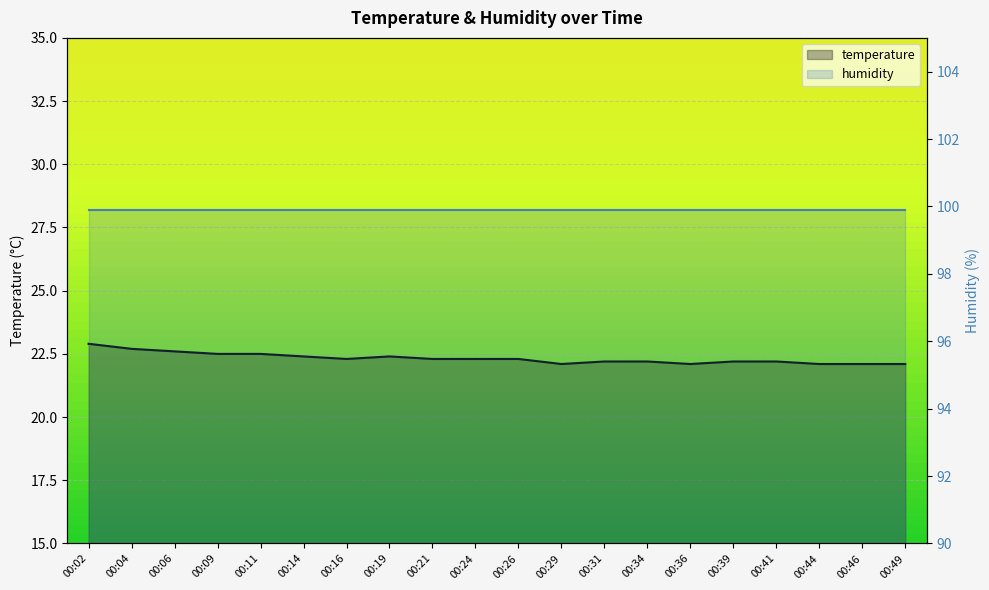

Where is the data nearest to the value 22?

00:29